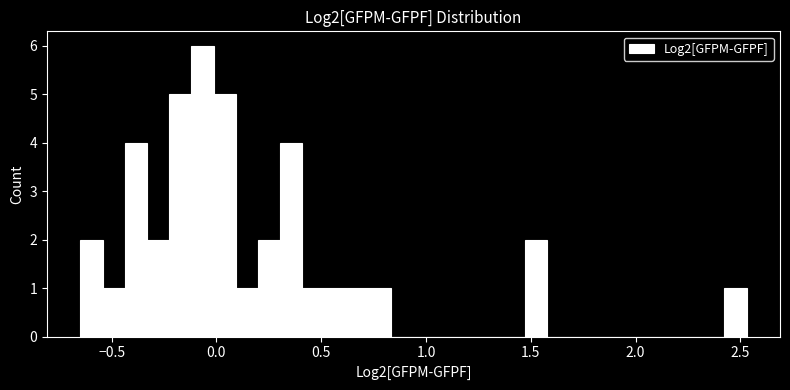

Around what value on the x-axis is the tallest bar? Give the approximate position of its centre, as read against the axis.

-0.05